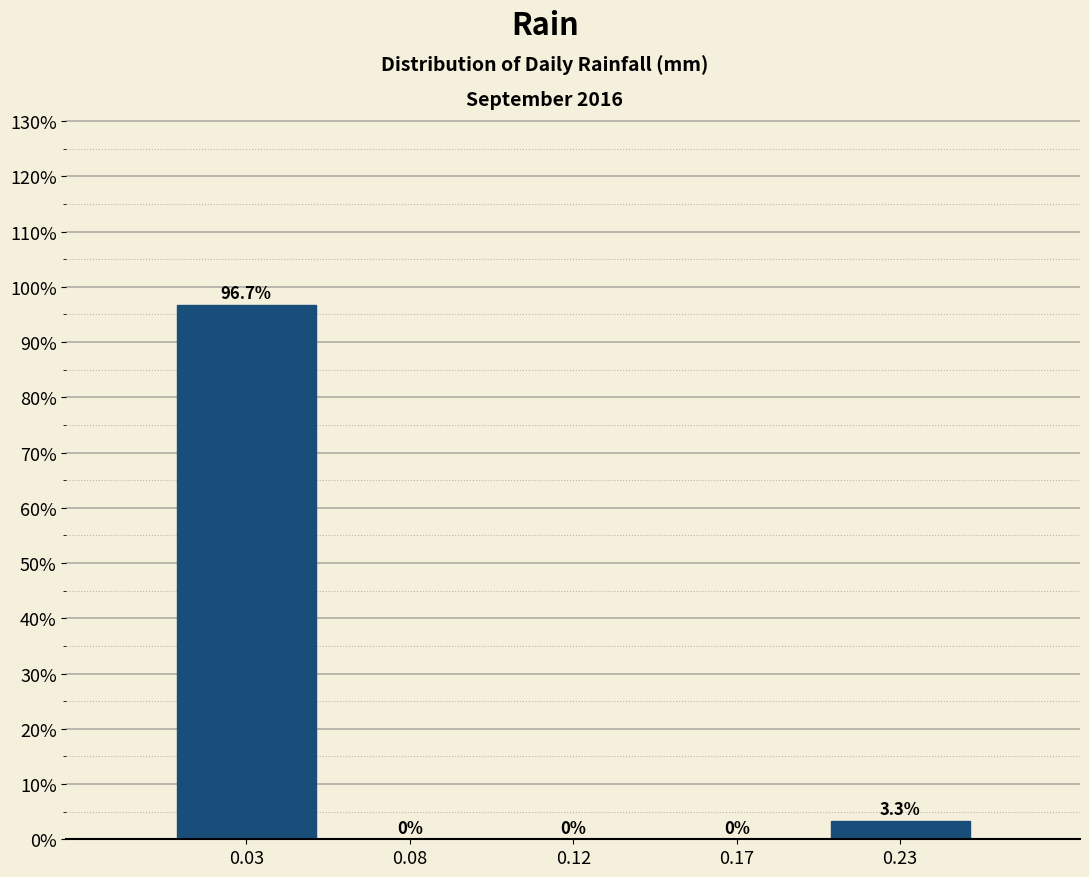

True or false: the data shows 96.7 at 0.03.

True